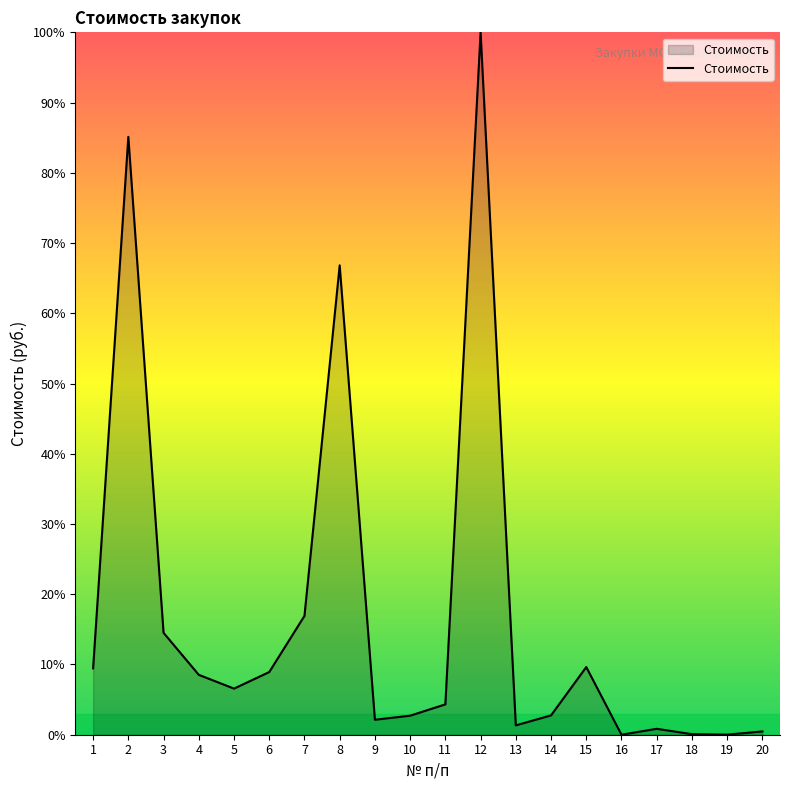

Which category has the highest value across all series?

12